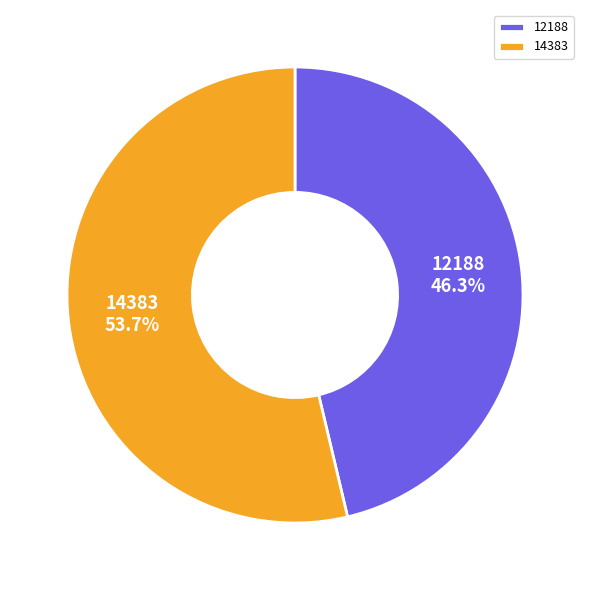

Which slice is the smallest?

12188